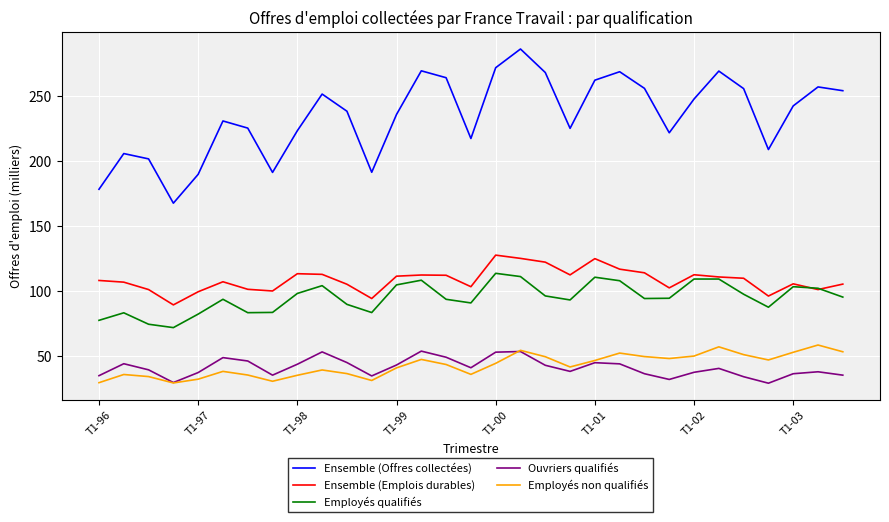

True or false: Ensemble (Offres collectées) and Employés qualifiés intersect in this chart.

False